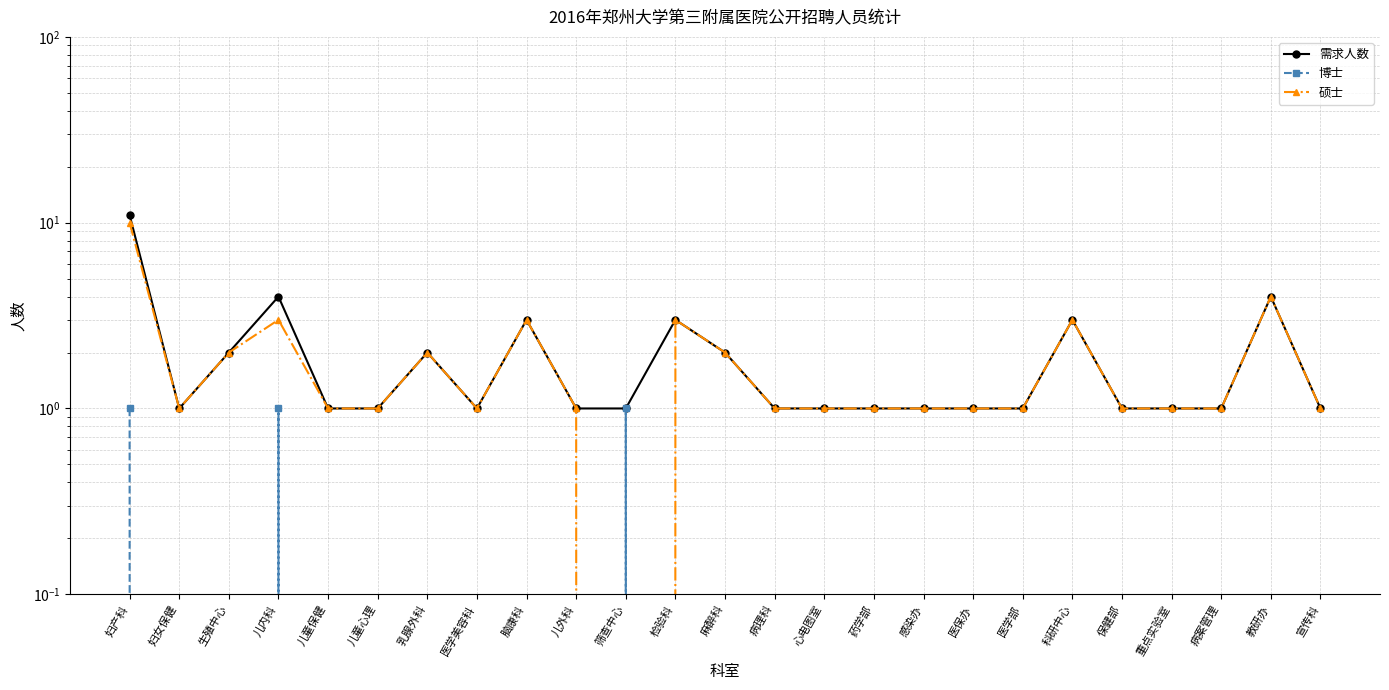

At which label is 博士 closest to 0?

妇女保健